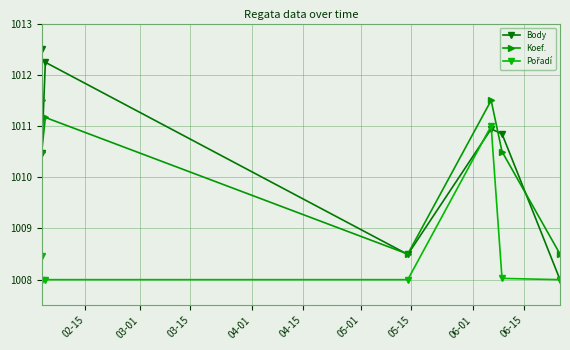

What is the maximum value for Pořadí?

1011.0